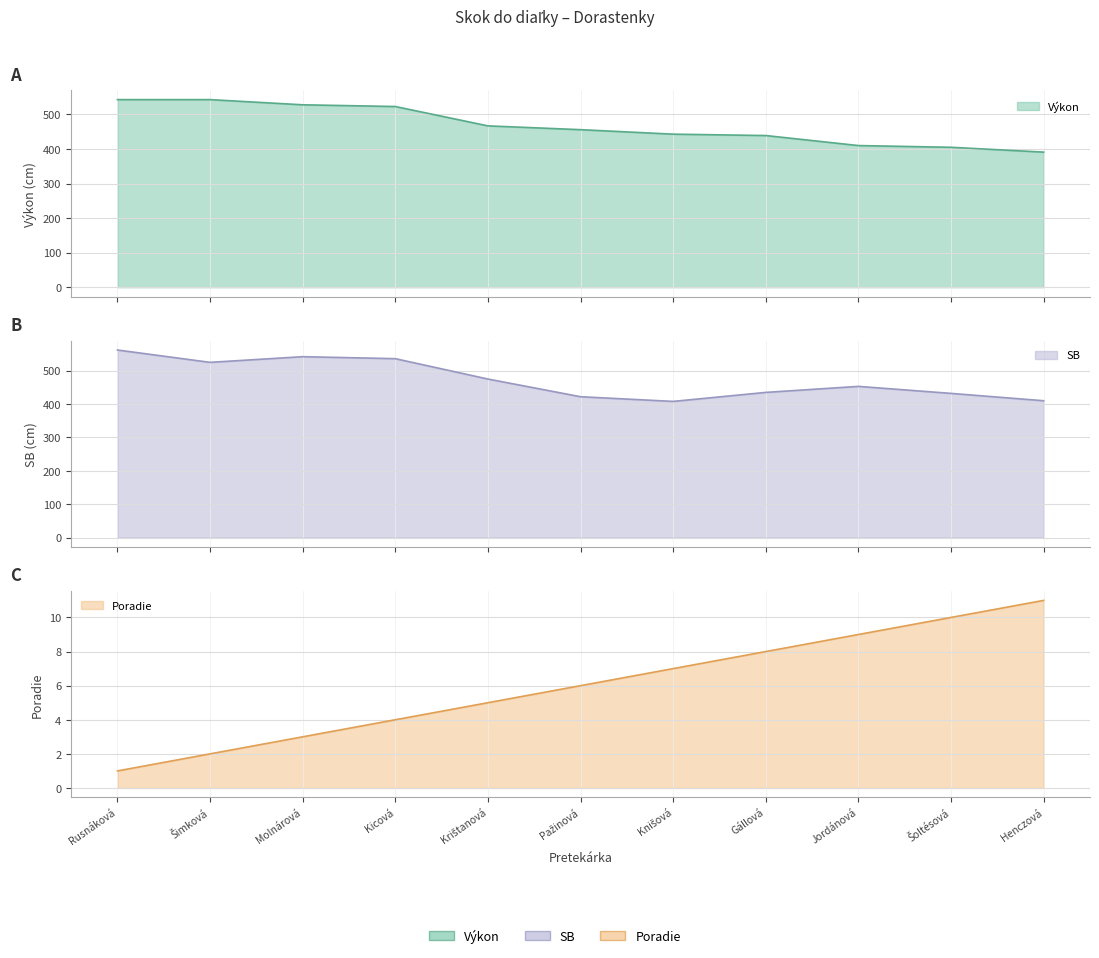

What is the sum of the SB values at Gállová and Henczová?

845